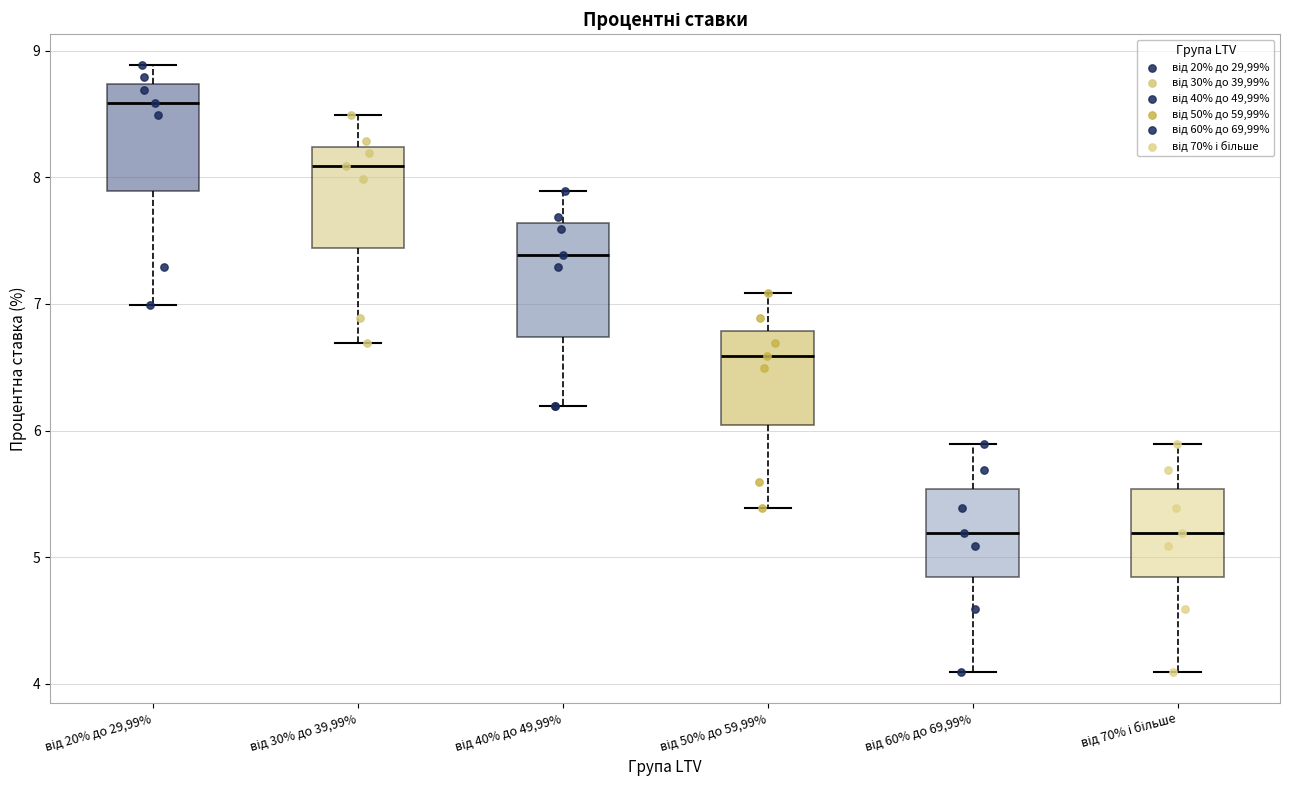

Reading left to right, read every box against the y-axis: the position of its median line, the range the box covers, and the ends of its whiskers. The values are not printed on the chart, so give them approximately, as read against the axis.

від 20% до 29,99%: median 8.6, box 7.9 to 8.7, whiskers 7.0 to 8.9
від 30% до 39,99%: median 8.1, box 7.4 to 8.2, whiskers 6.7 to 8.5
від 40% до 49,99%: median 7.4, box 6.7 to 7.6, whiskers 6.2 to 7.9
від 50% до 59,99%: median 6.6, box 6.0 to 6.8, whiskers 5.4 to 7.1
від 60% до 69,99%: median 5.2, box 4.8 to 5.5, whiskers 4.1 to 5.9
від 70% і більше: median 5.2, box 4.8 to 5.5, whiskers 4.1 to 5.9